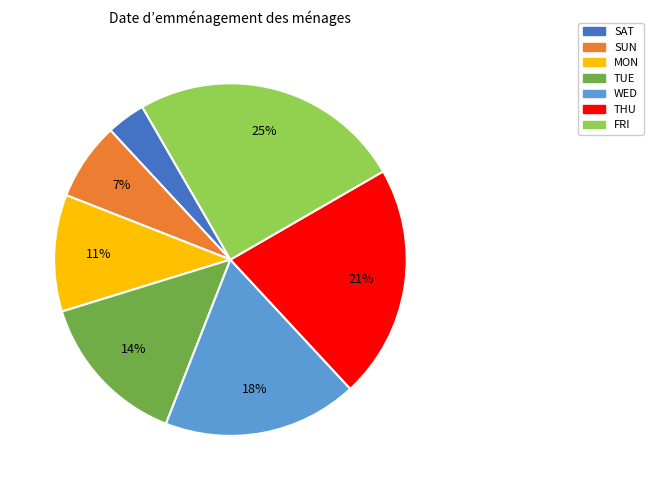

How many segments does this pie chart have?

7